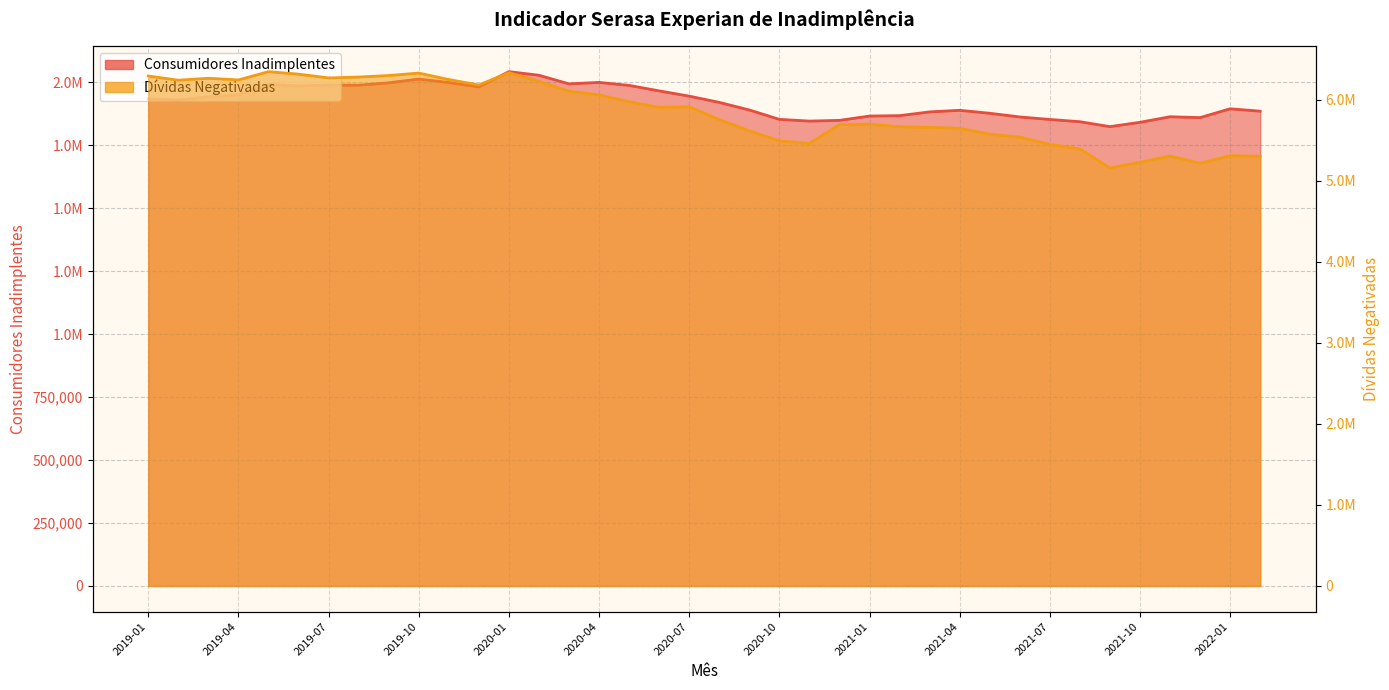

The value of Dívidas Negativadas at 2019-03 is 9092211. True or false?

False